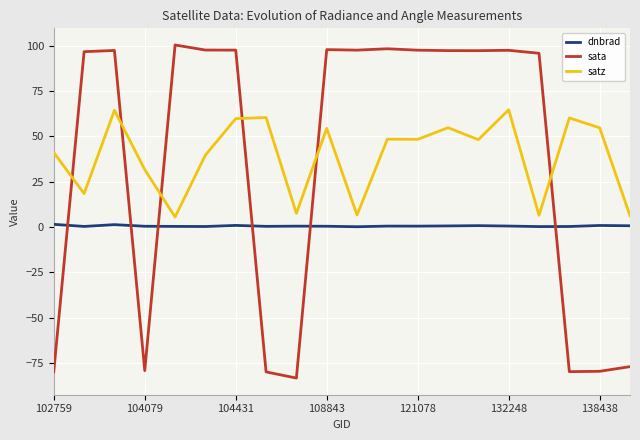

Rank the series by their maximum value, from highest to lowest.

sata, satz, dnbrad